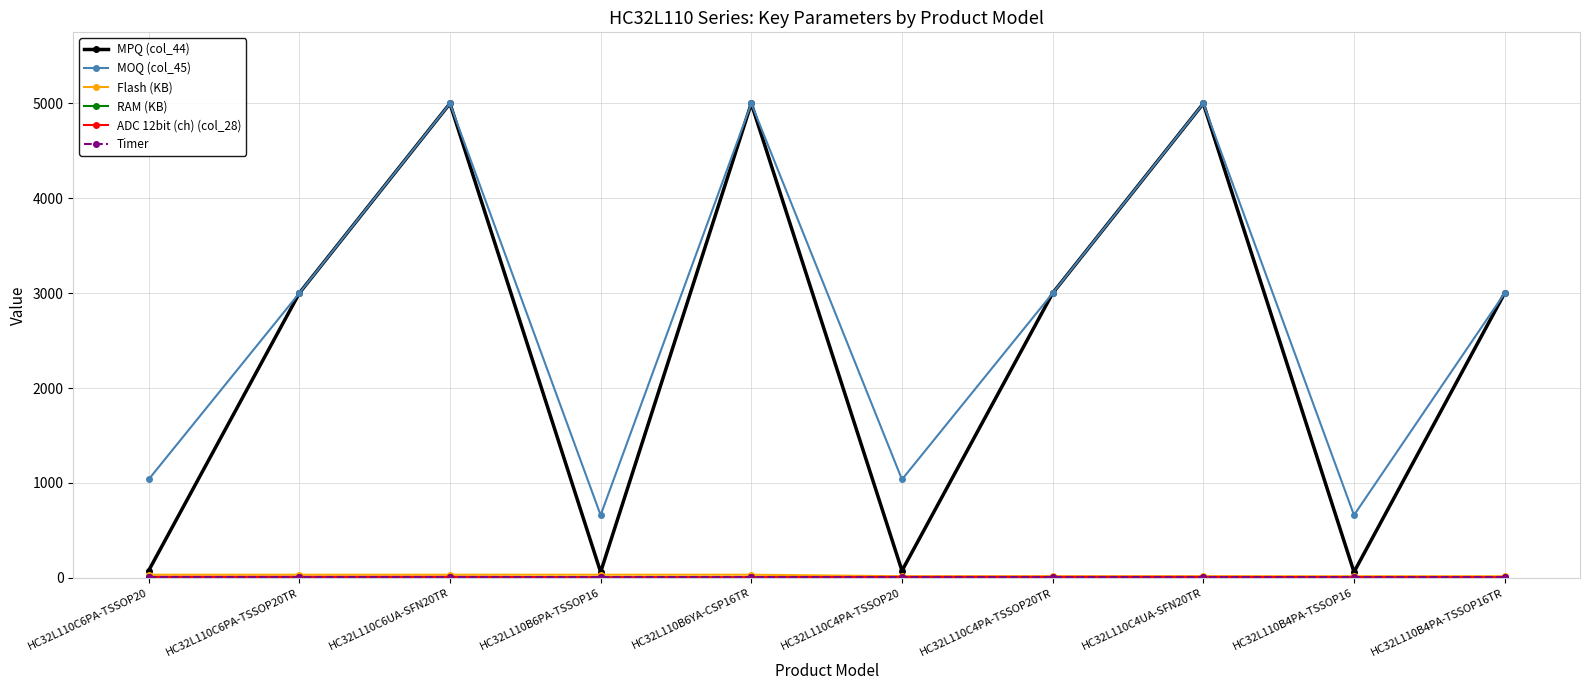

Is this an area chart (filled region under the line)?

No